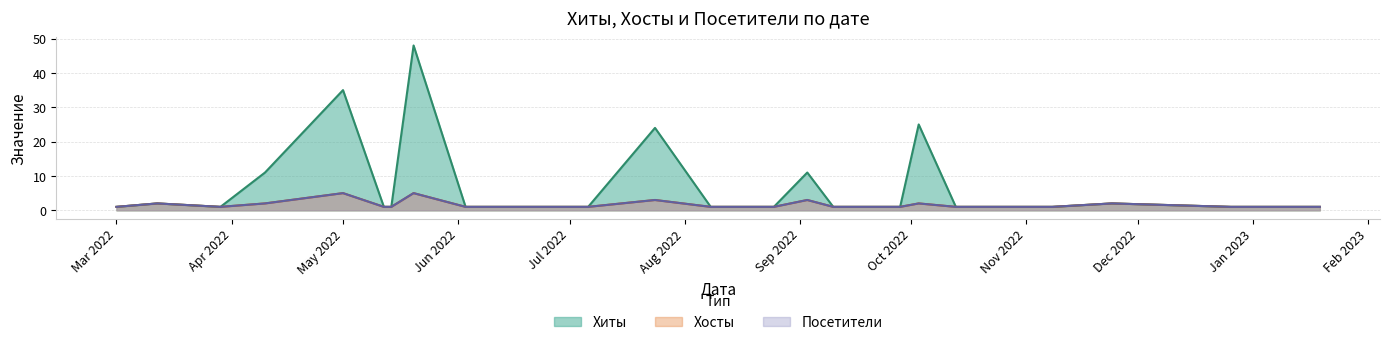

Which series has the largest range (max minus min)?

Хиты